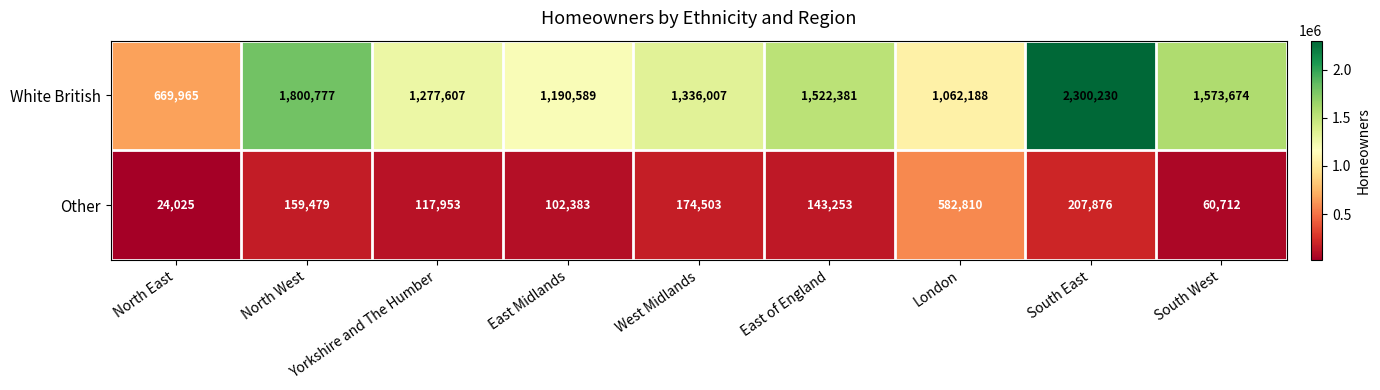

What is the maximum value shown in the chart?

2300230